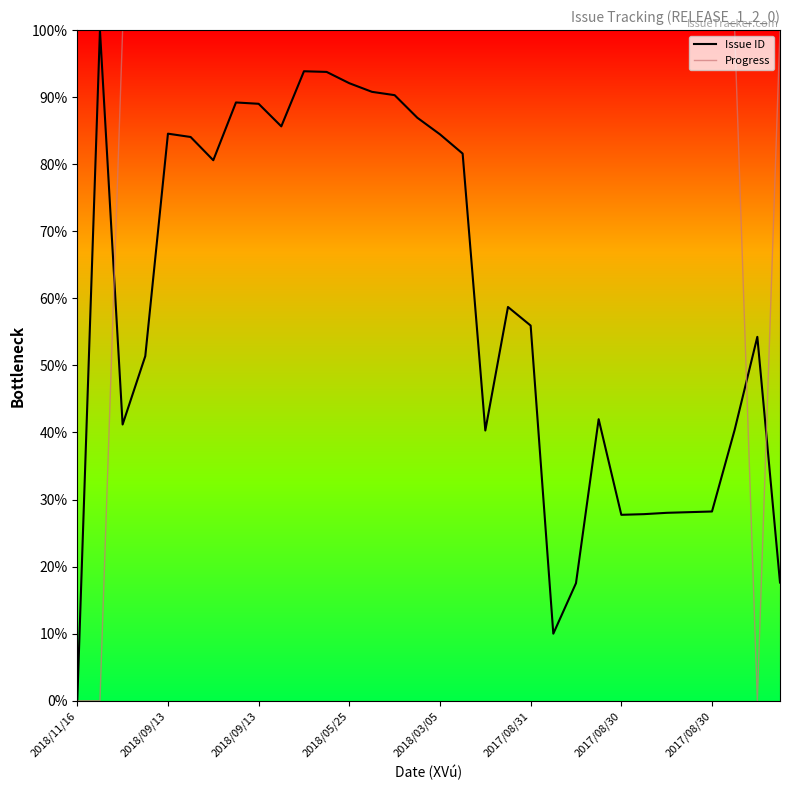

List the series in order of their overall mean, highest first.

Progress, Issue ID